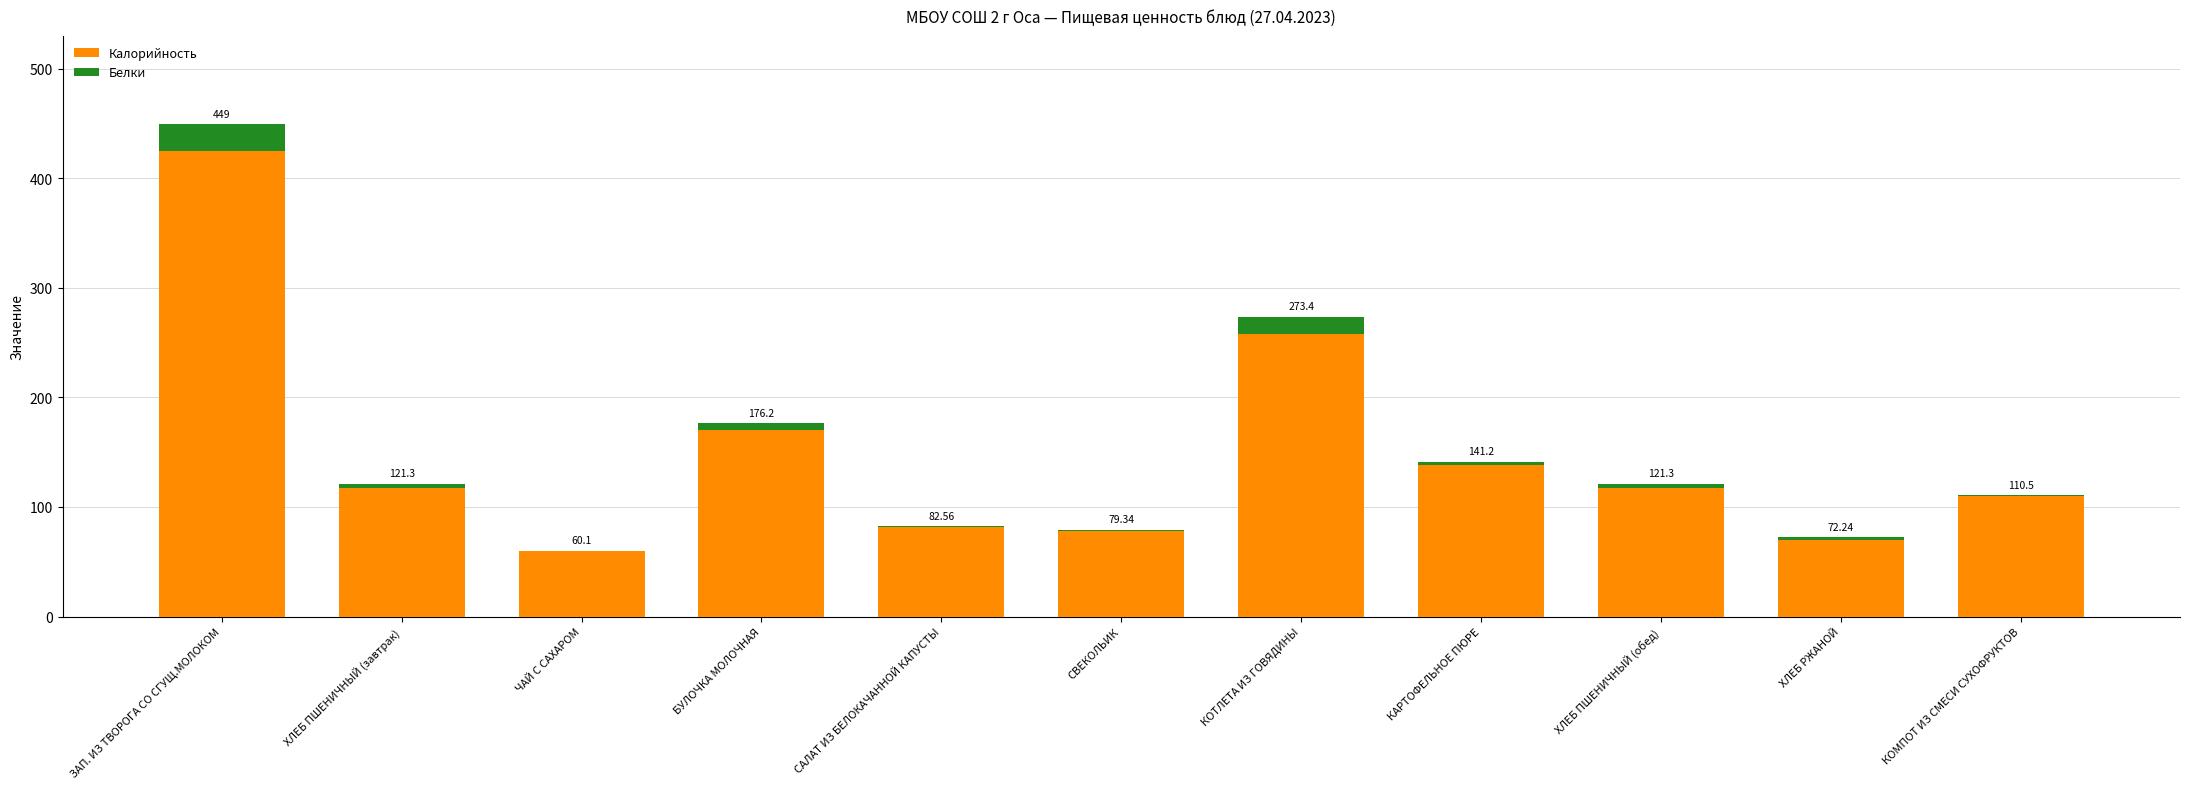

What is the difference between the second highest and second lowest values in the Белки series?

15.5